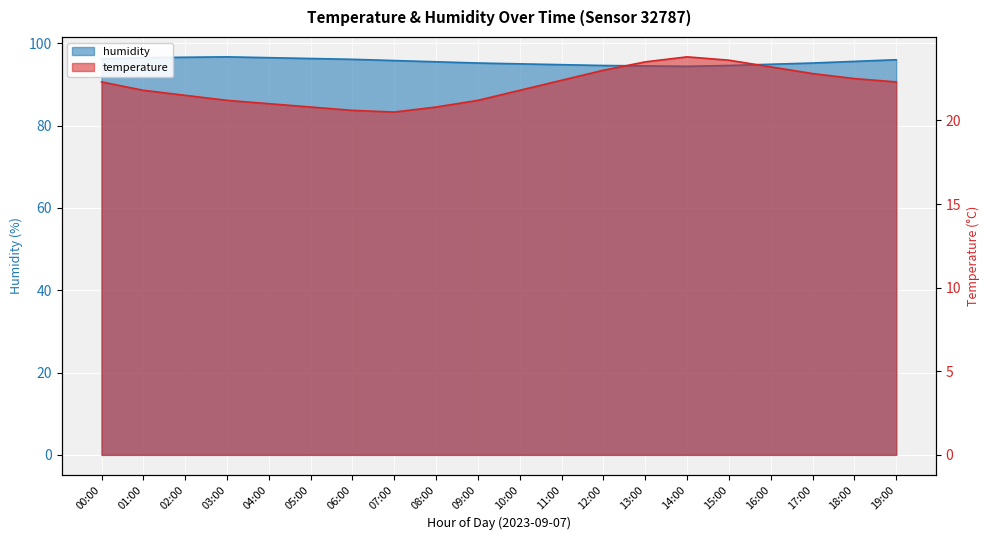

What is the label of the 10th point from the right?

10:00